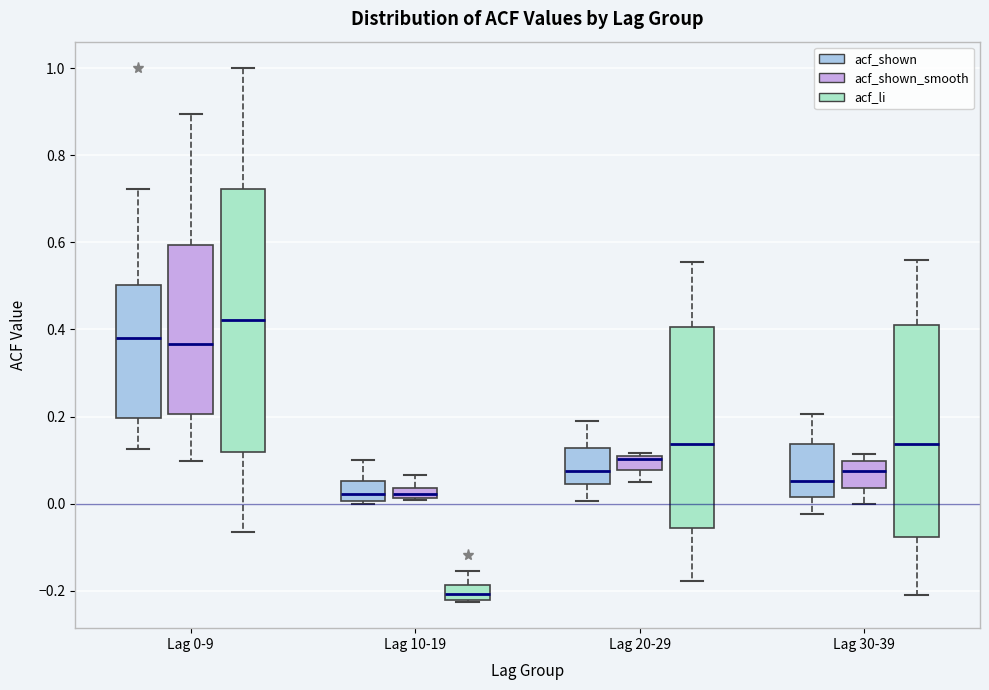

Which box has the highest median line?

Lag 0-9 (acf_li)